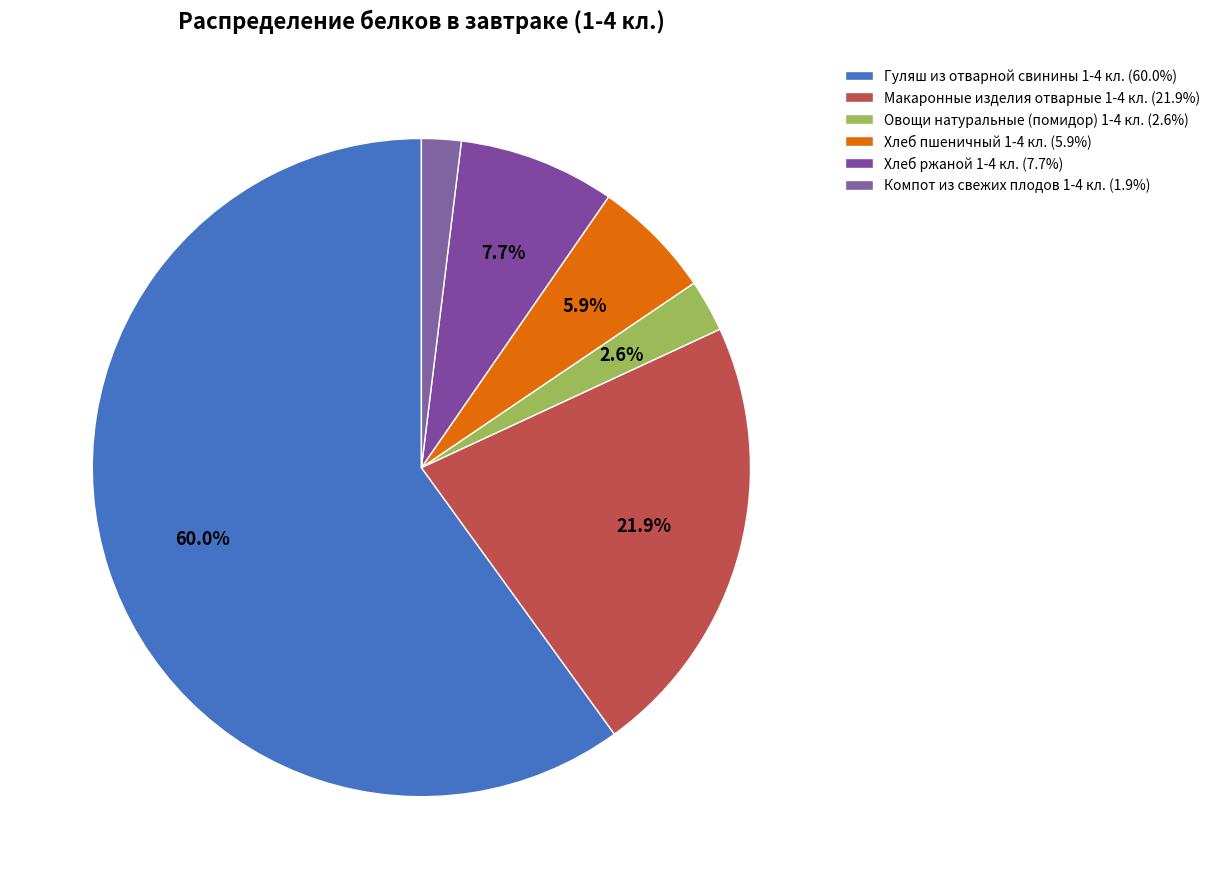

How many segments does this pie chart have?

6